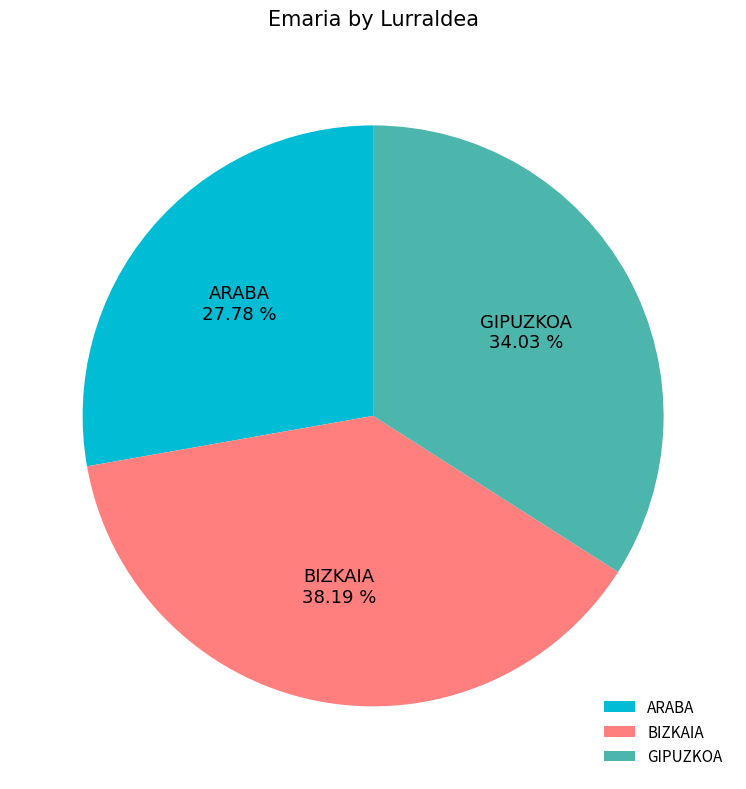

How much of the chart is everything except ARABA?

72.2%